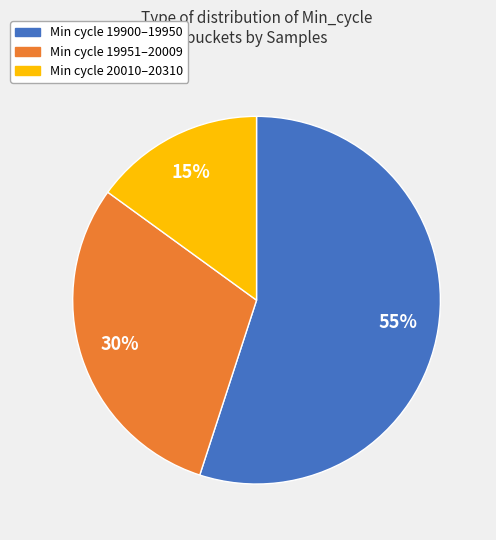

To the nearest percent, what is the difference between the largest and smallest slice percentages?

40%